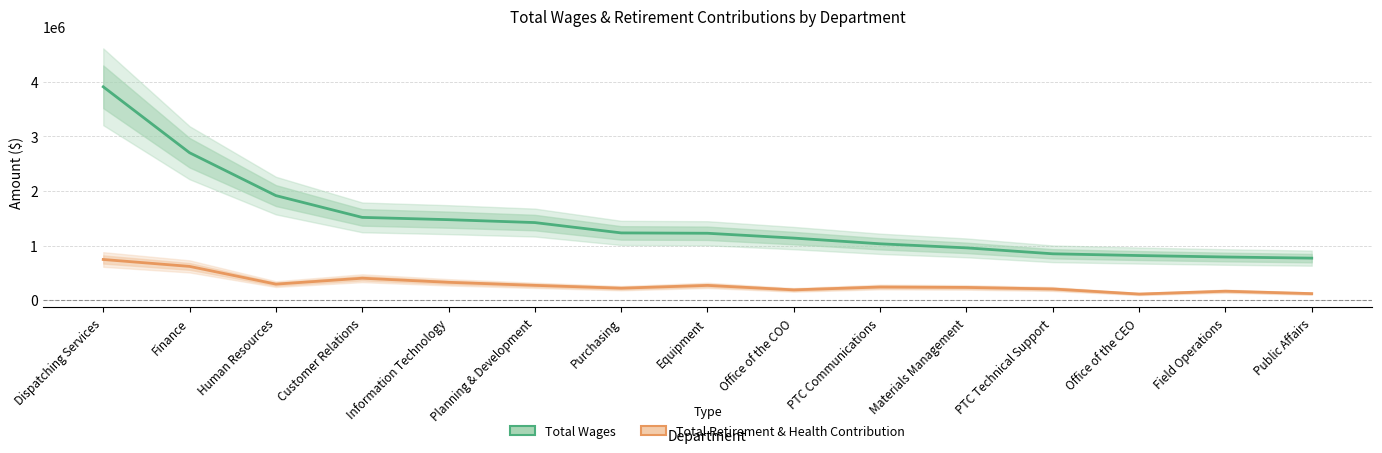

What are all the series names shown in the legend?

Total Wages, Total Retirement & Health Contribution